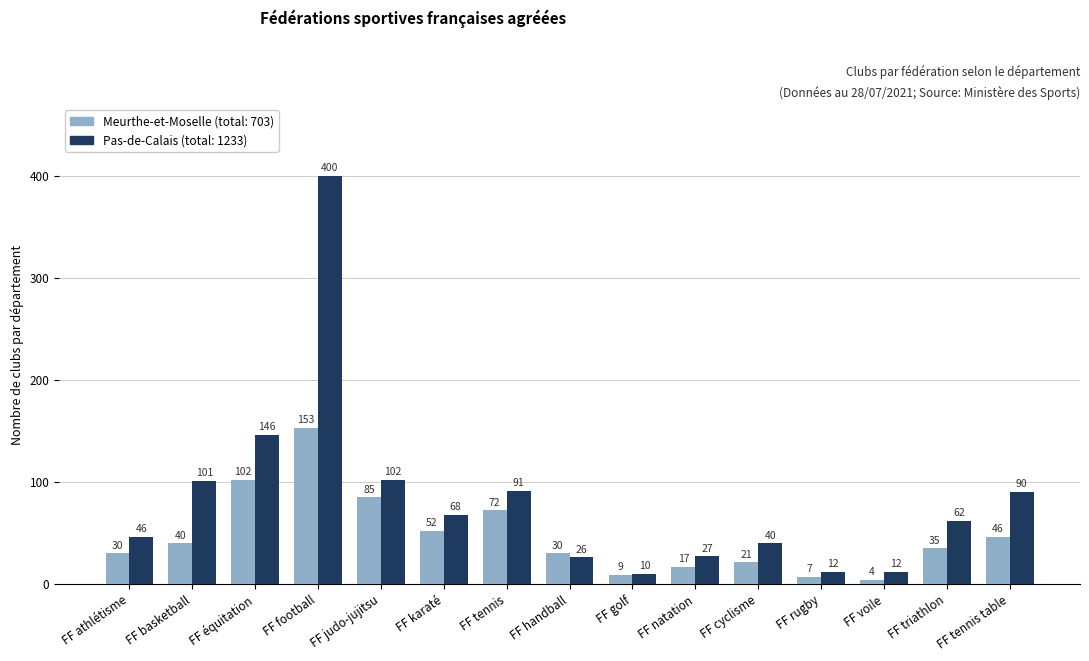

Which label corresponds to the smallest value in the chart?

FF voile